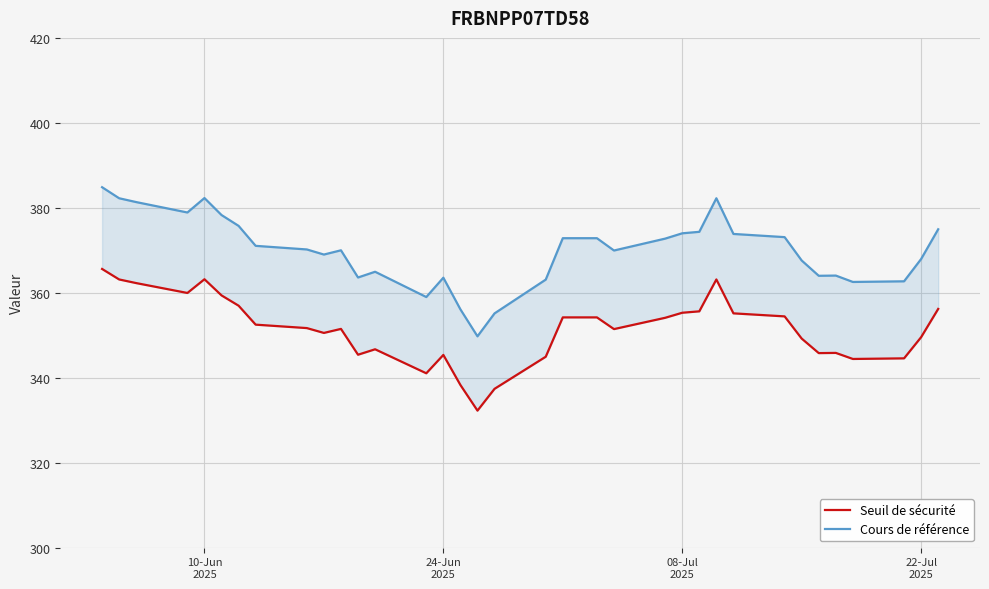

True or false: Cours de référence and Seuil de sécurité intersect in this chart.

False